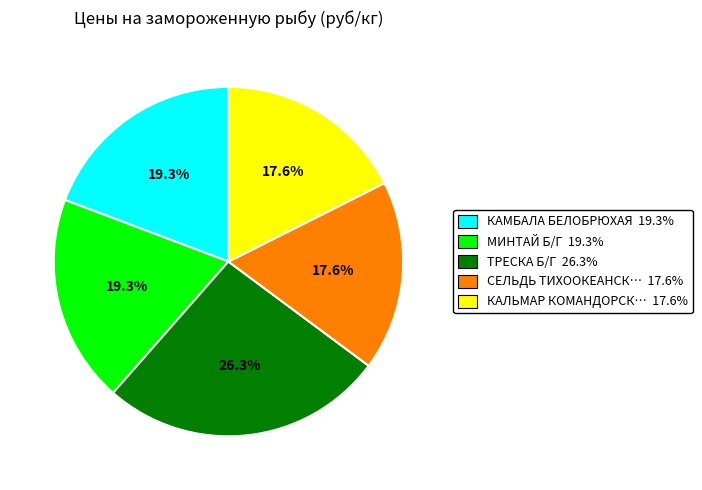

Does any single category account for the majority?

No